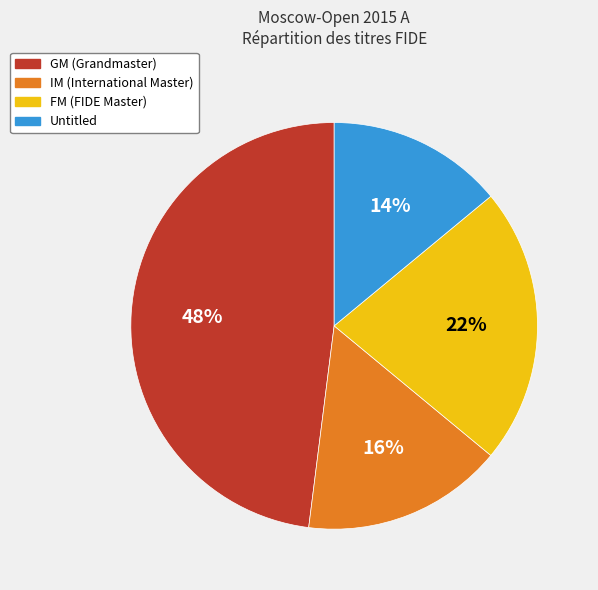

The GM (Grandmaster) slice represents 38% of the pie. True or false?

False